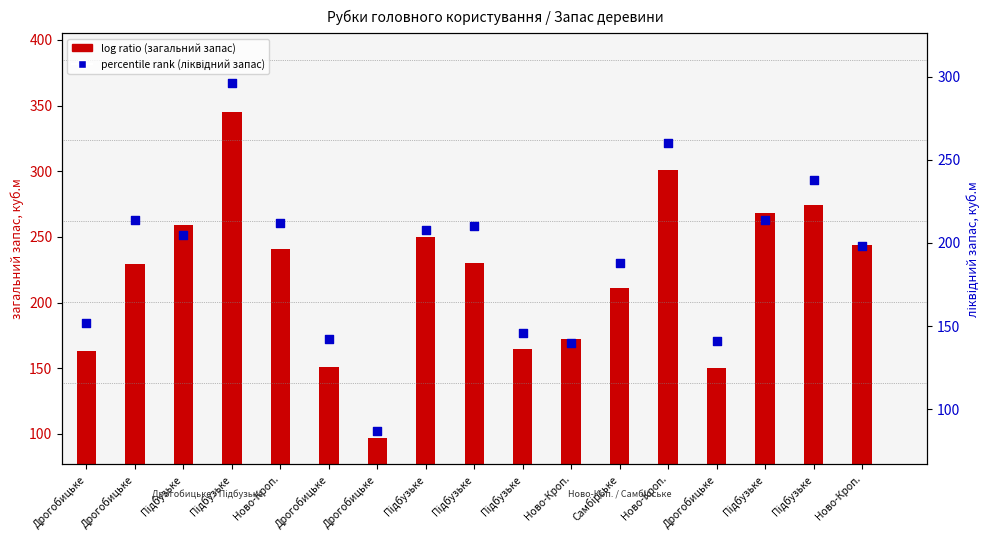

Which series reaches the maximum Y coordinate?

percentile rank within the sample